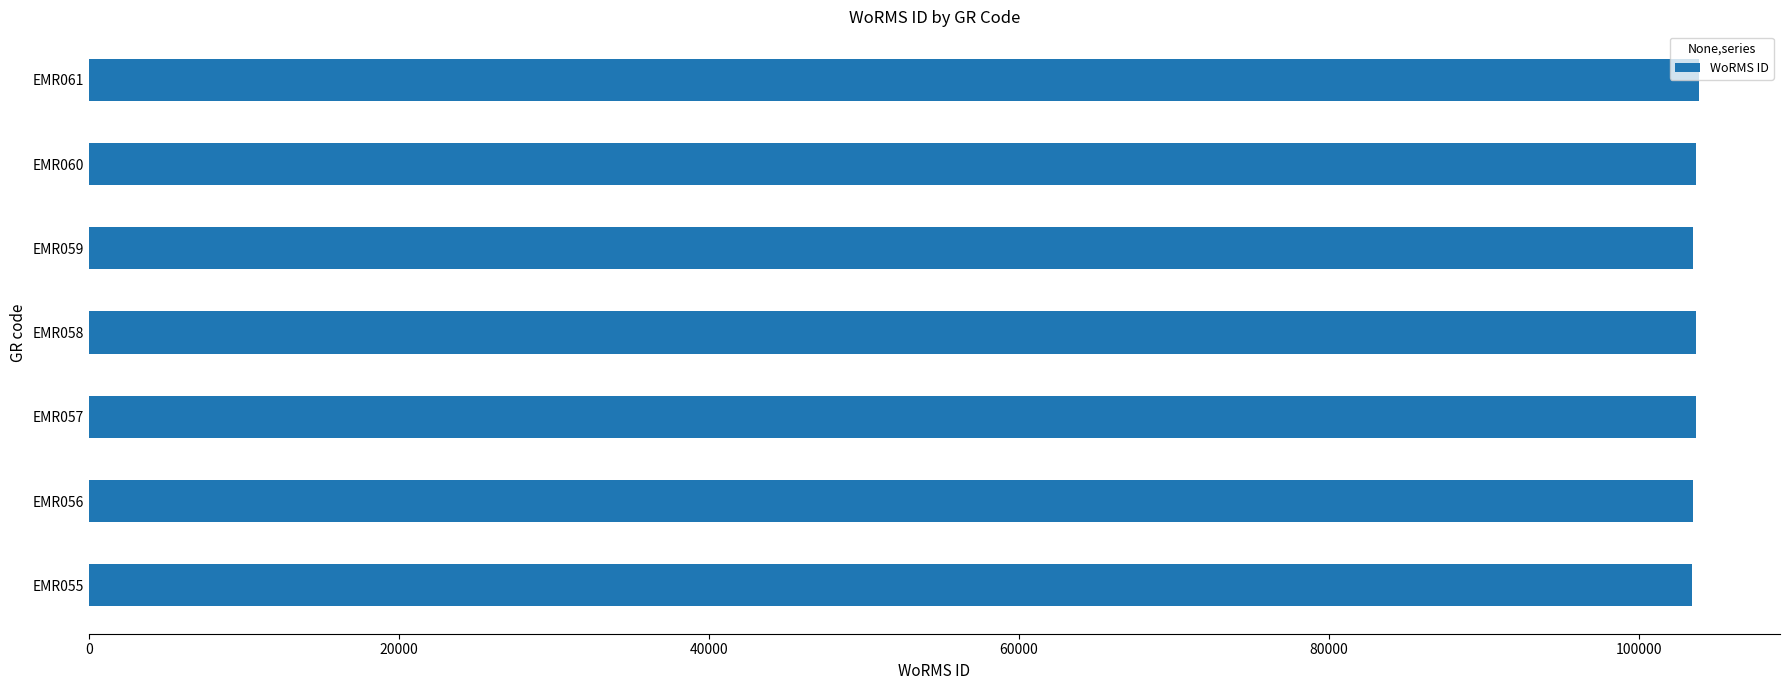

What is the average value?

103651